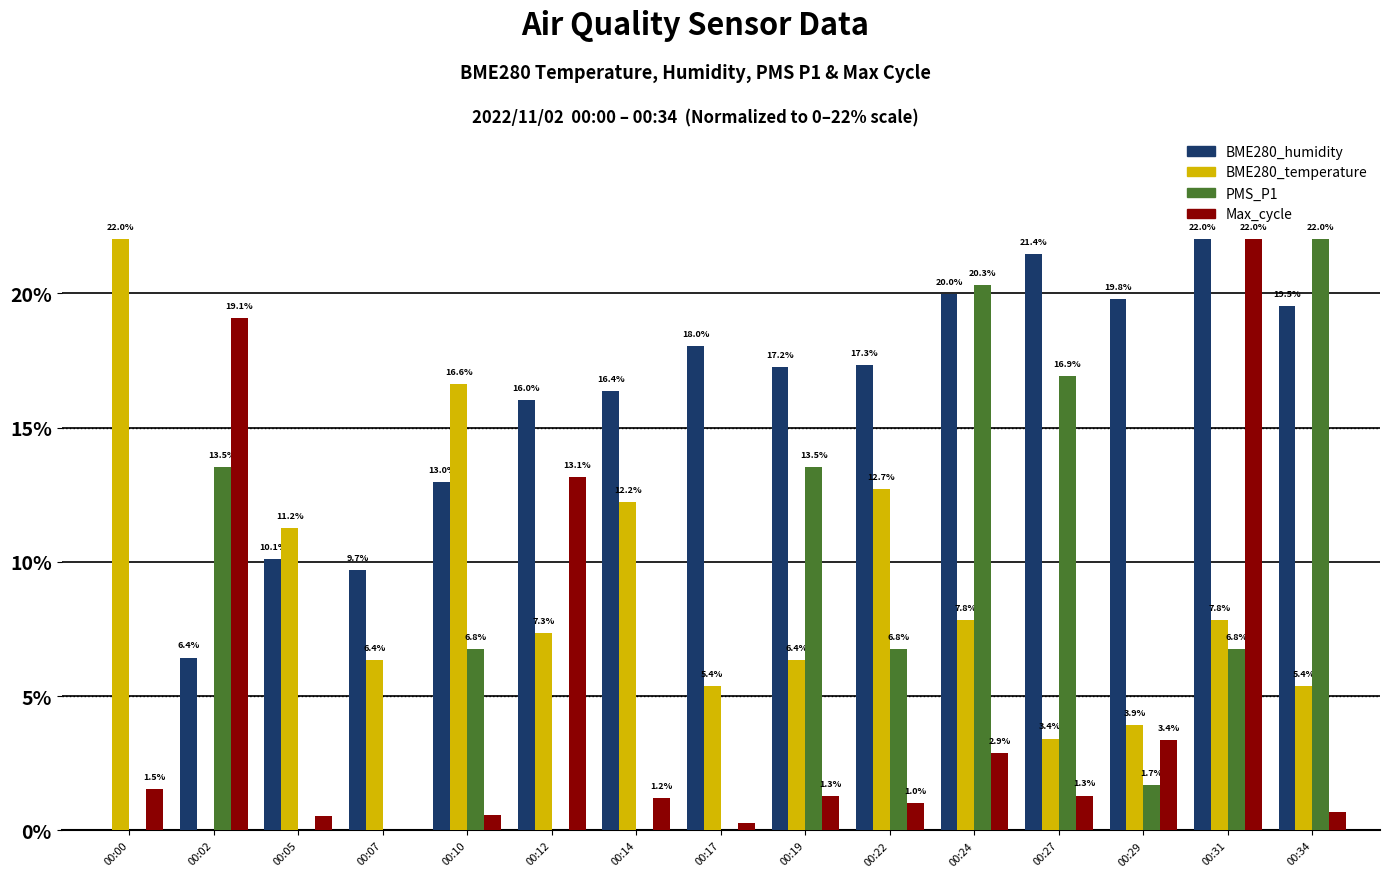

What is the maximum value for Max_cycle?

22.0